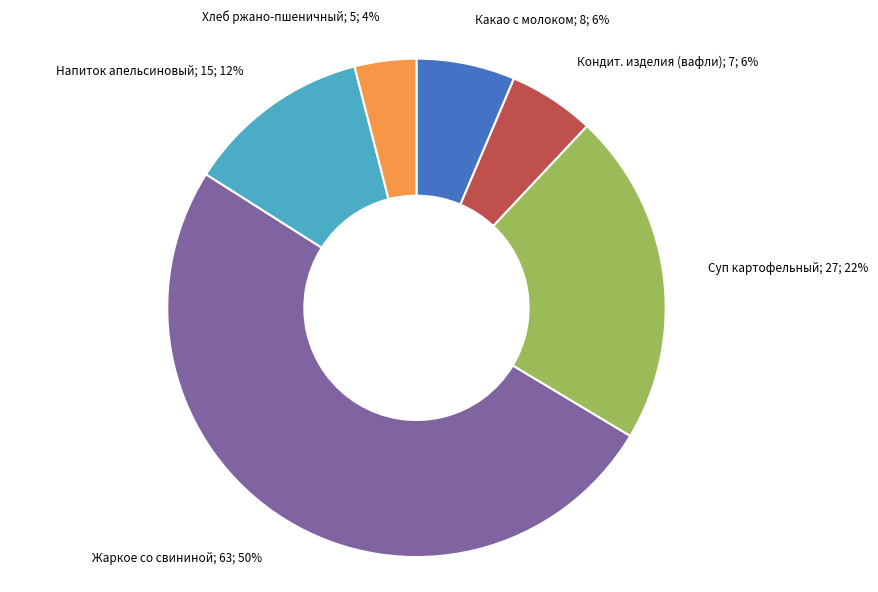

To the nearest percent, what is the difference between the largest and smallest slice percentages?

46%